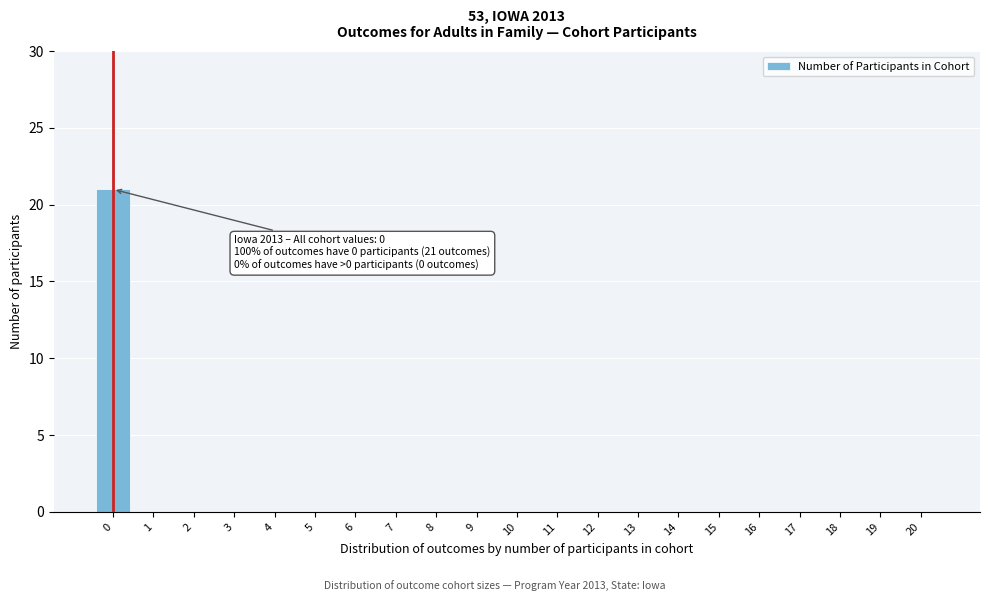

Reading left to right, transcribe all the data shown in this chart.

0=21	1=0	2=0	3=0	4=0	5=0	6=0	7=0	8=0	9=0	10=0	11=0	12=0	13=0	14=0	15=0	16=0	17=0	18=0	19=0	20=0